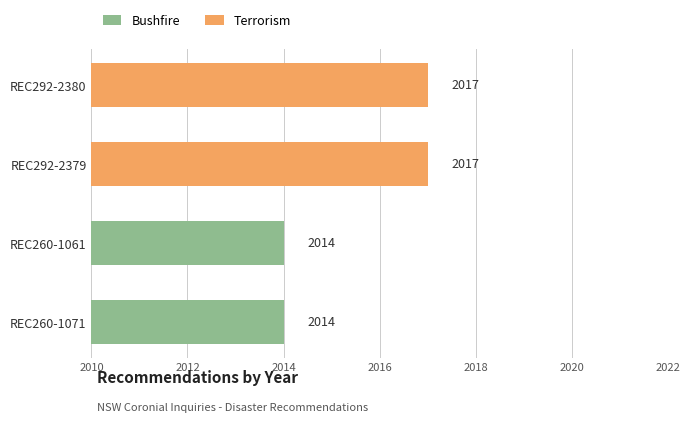

Reading bottom to top, extract all data points from this chart.

2014	2014	2017	2017